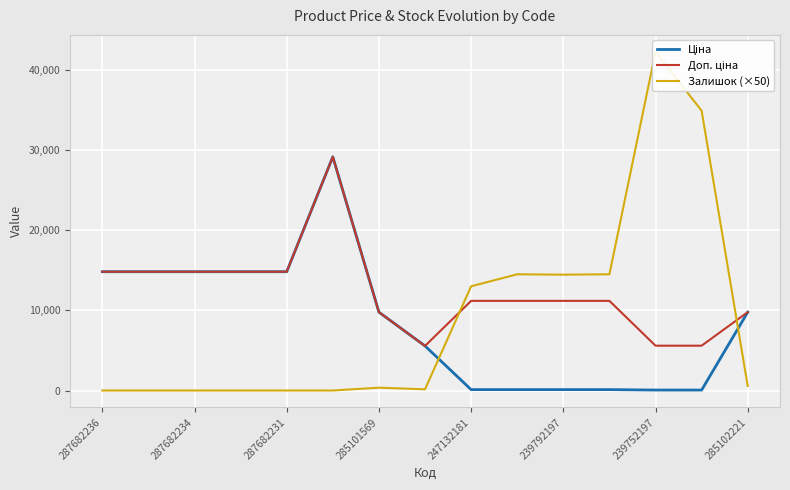

What is the value of the Доп. ціна point at the 9th from the left?

11182.0